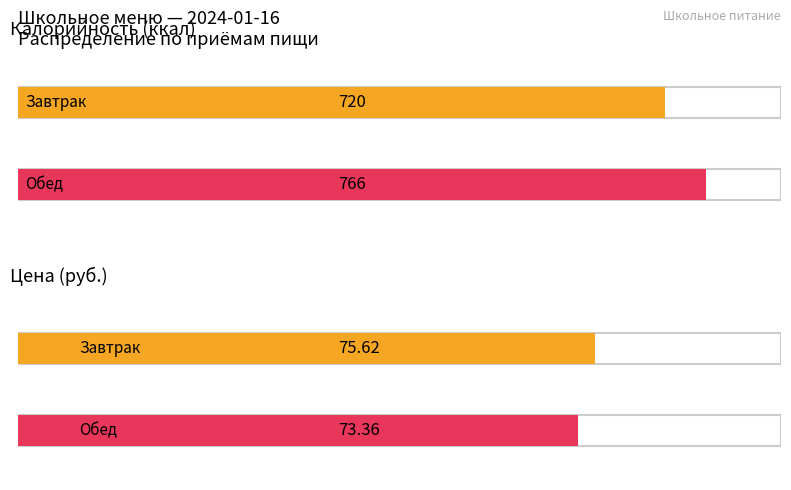

Between Обед and Завтрак, which is larger?

Обед